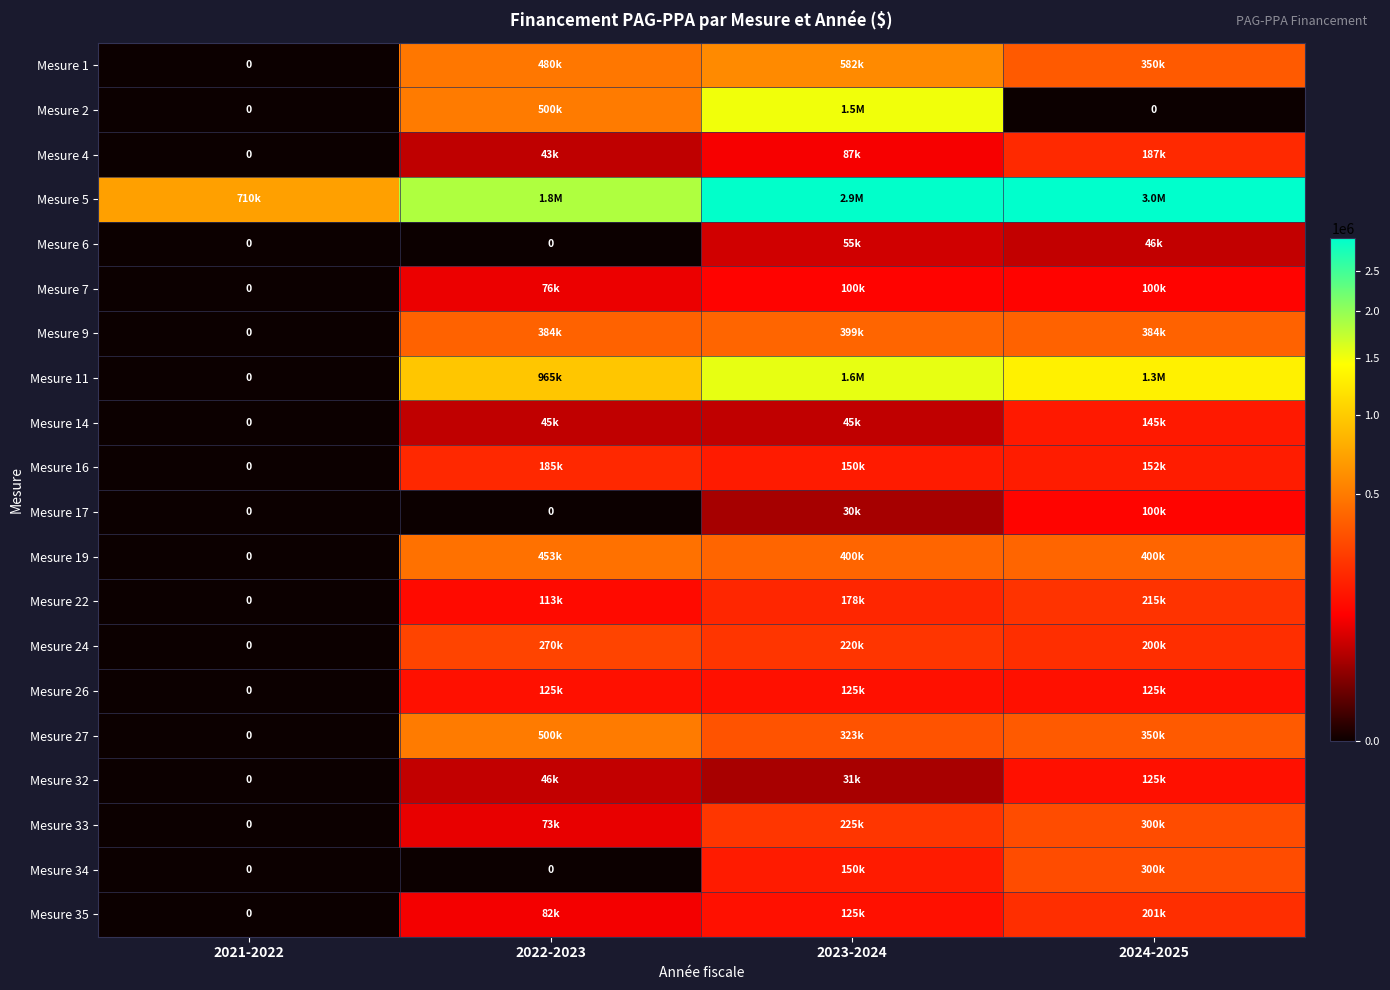

Is the value of Mesure 35 at 2024-2025 greater than the value of Mesure 7 at 2023-2024?

Yes